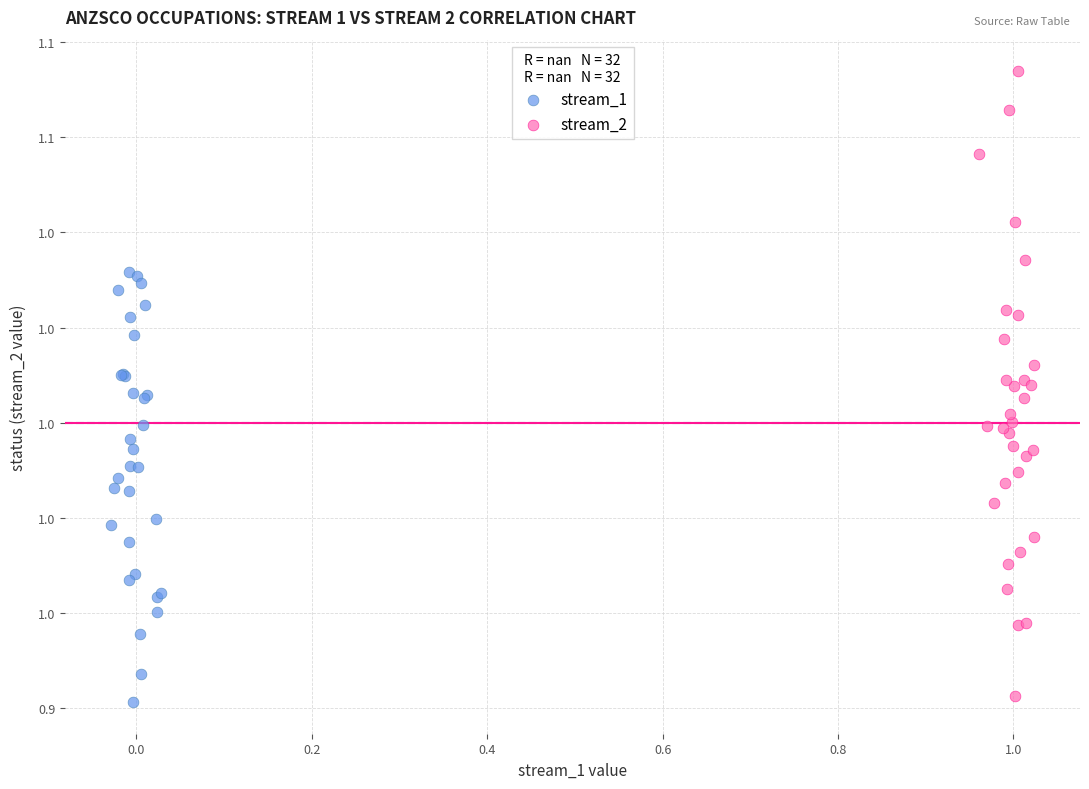

Which series contains the lowest Y value?

stream_1